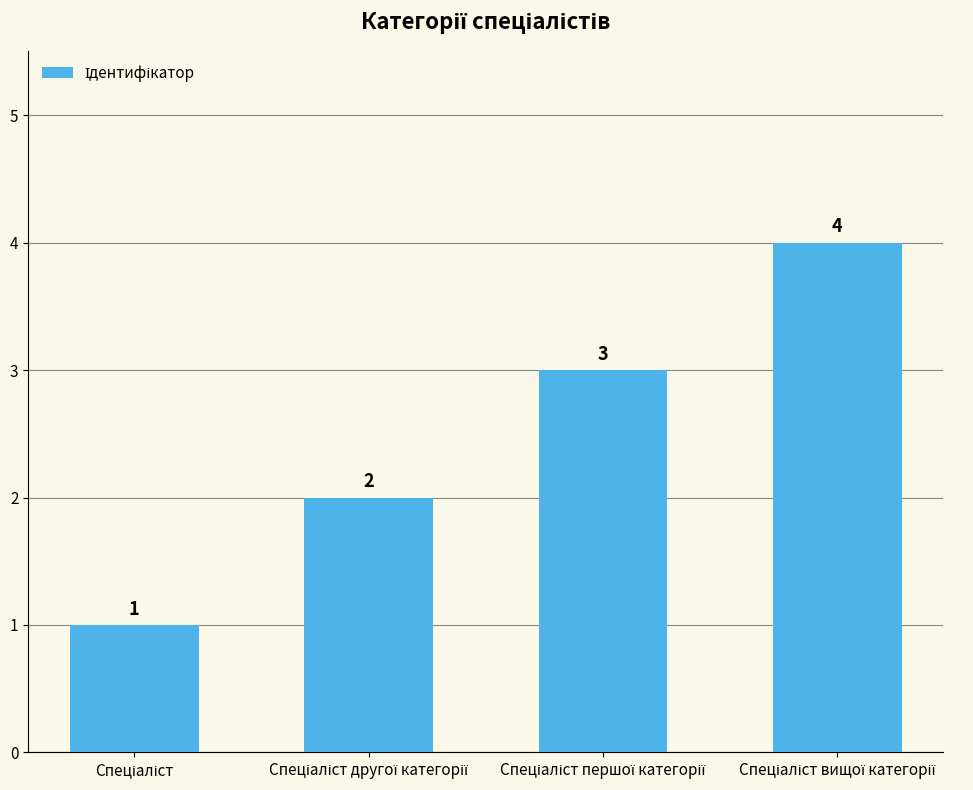

What is the greatest value displayed?

4